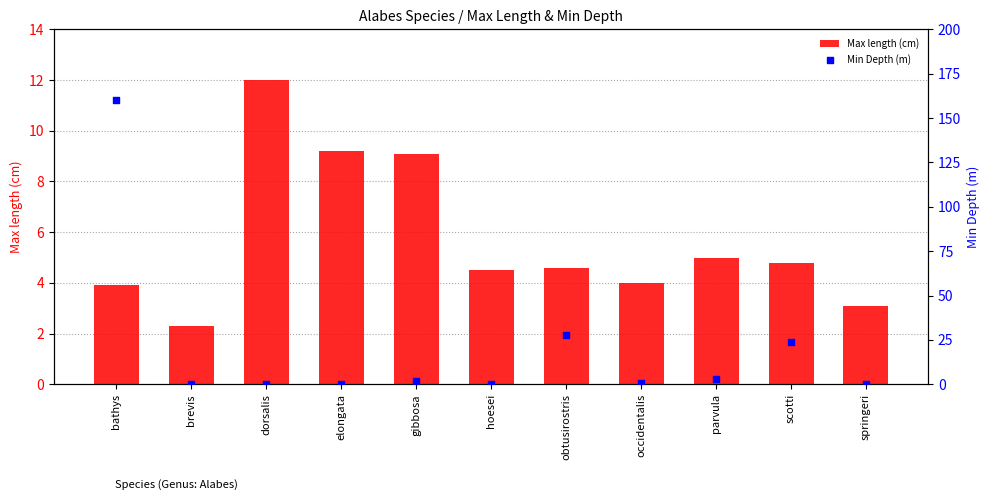

What are all the series names shown in the legend?

Max length (cm), Min Depth (m)